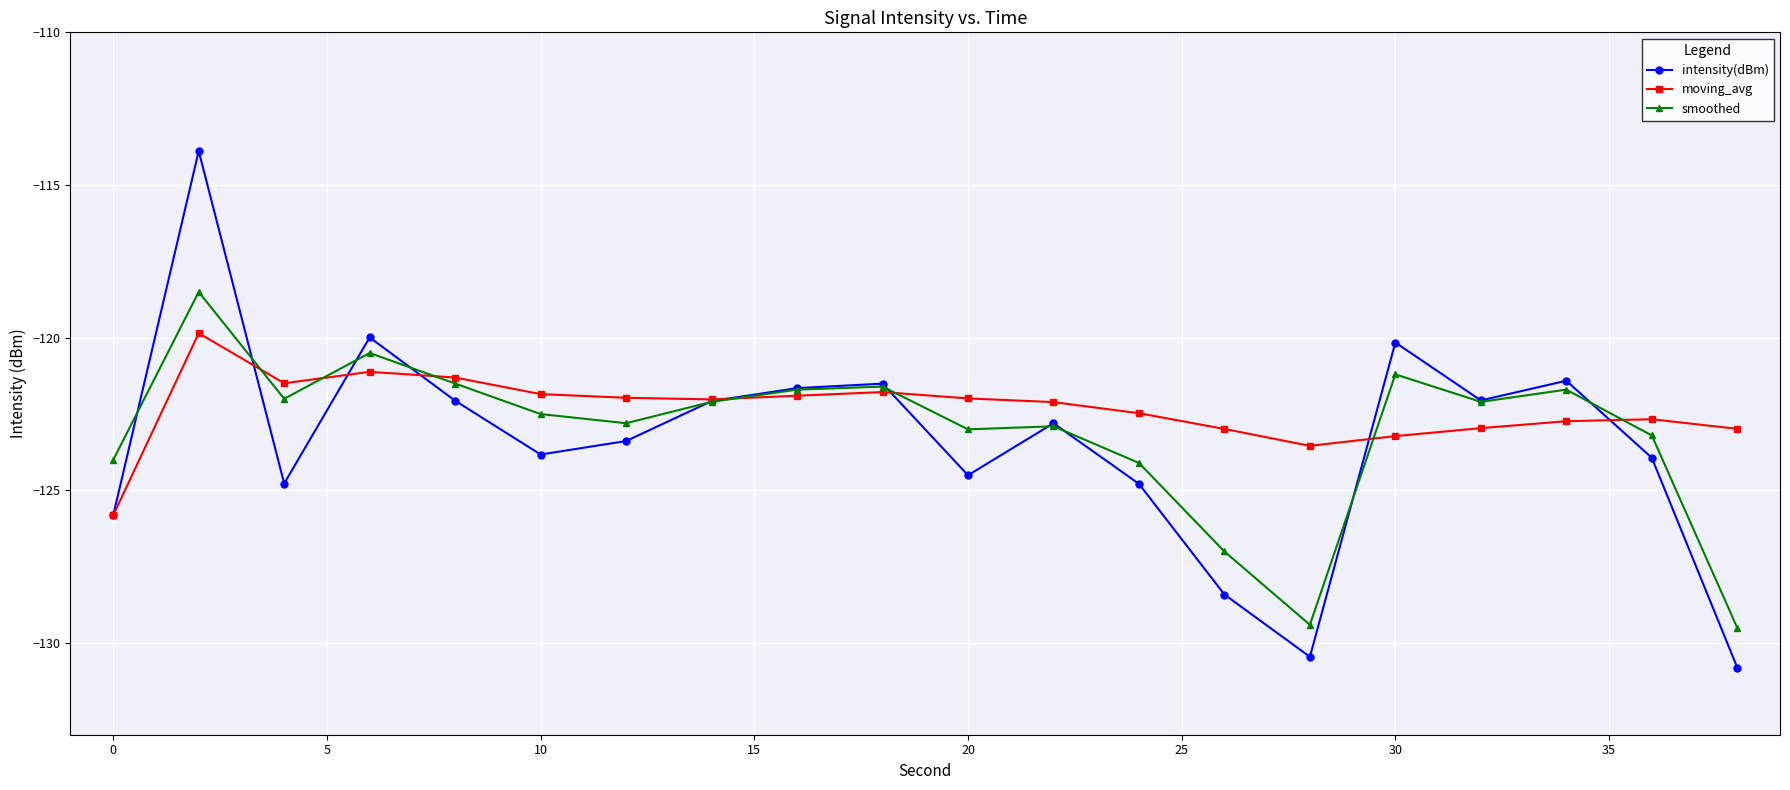

Rank the series by their maximum value, from lowest to highest.

moving_avg, smoothed, intensity(dBm)